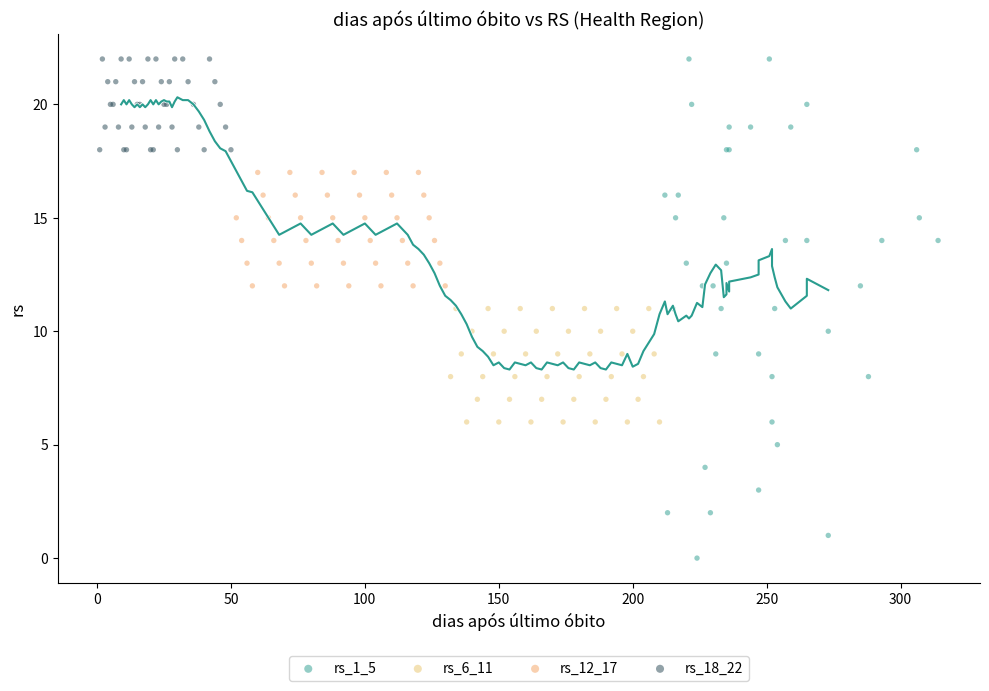

Which series has the widest spread of Y values?

rs_1_5